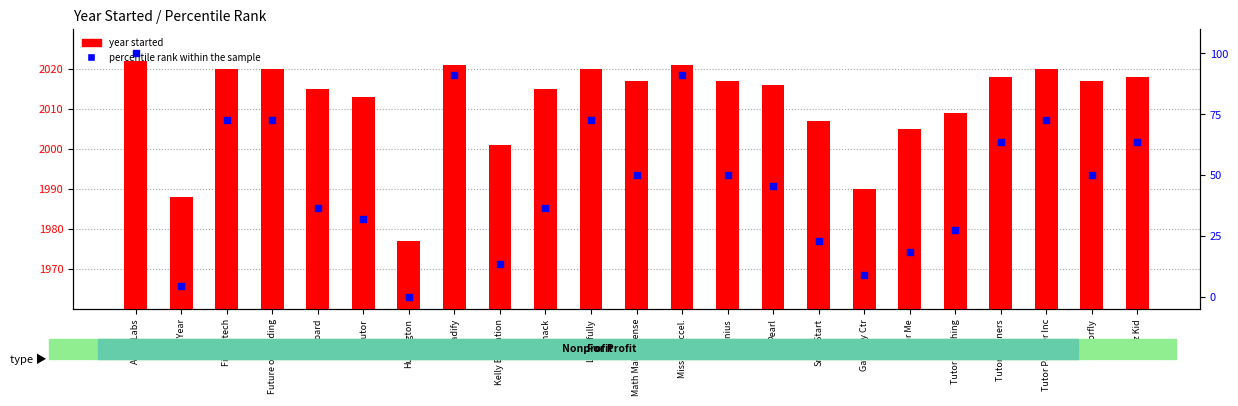

Is the value of year started at Pearl greater than the value of percentile rank within the sample at SmartStart?

Yes